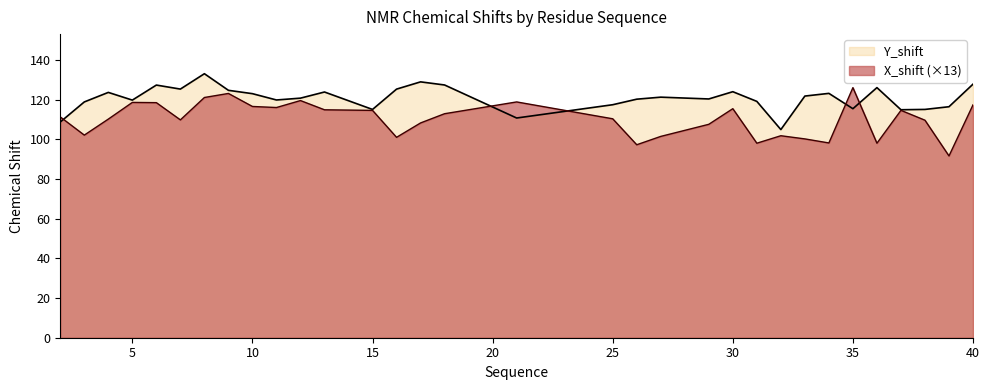

Rank the series at 6 from lowest to highest value.

X_shift, Y_shift